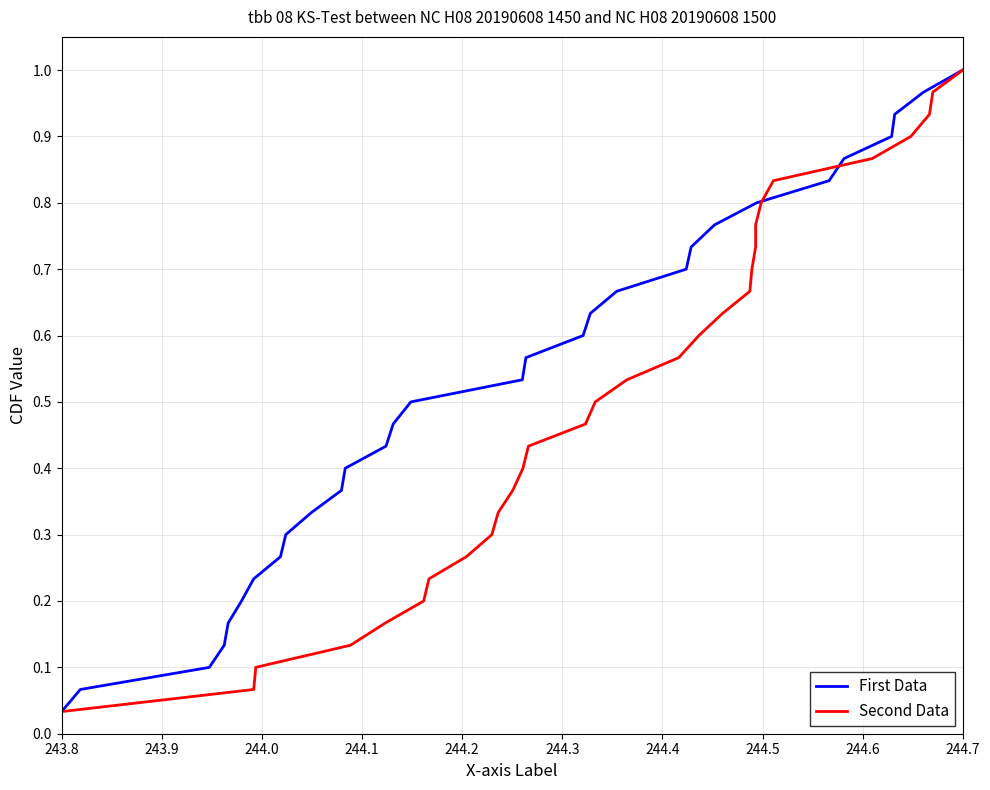

Which category has the lowest value in the First Data series?

243.8